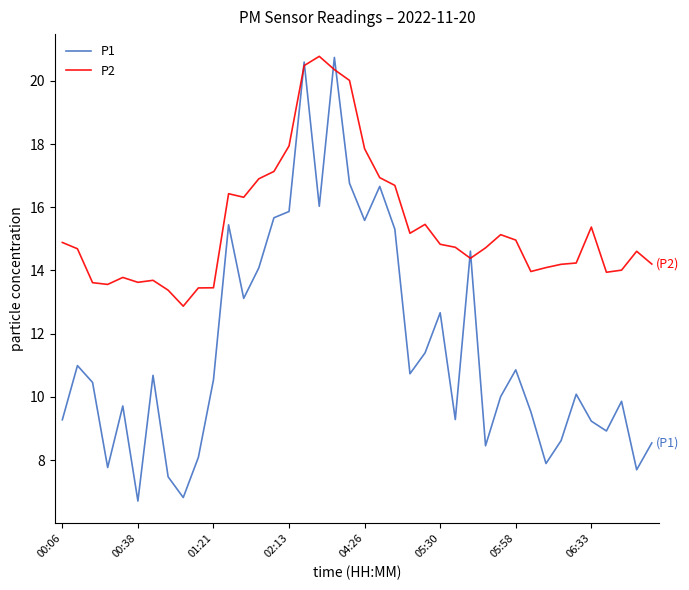

What is the minimum value for P1?

6.7